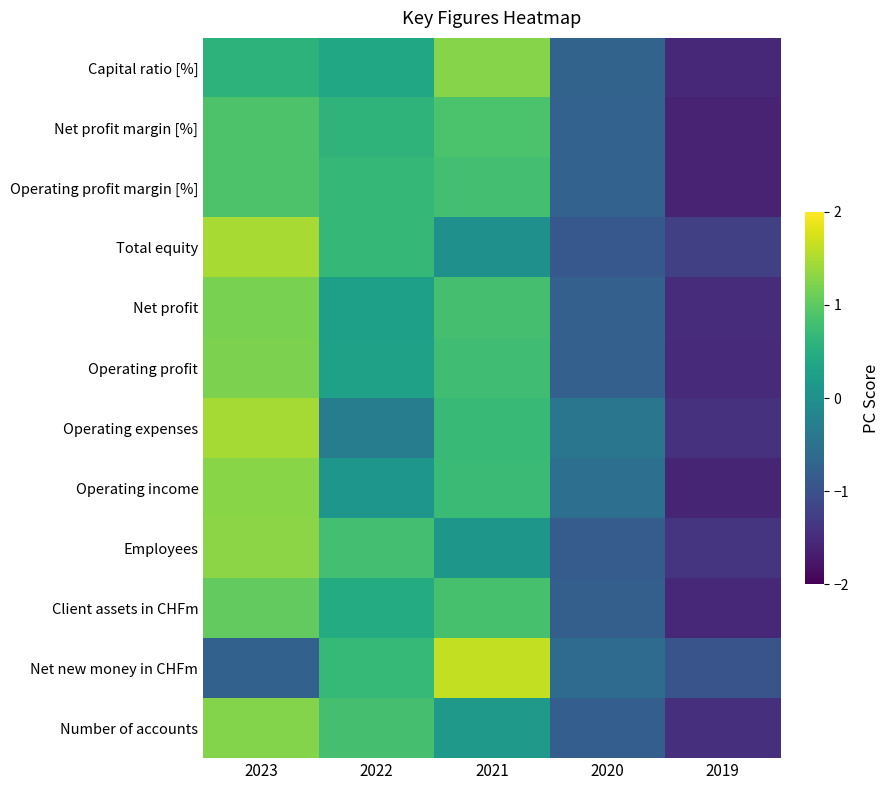

Reading right to left, transcribe all the data shown in this chart.

Number of accounts: 2019=-1.4	2020=-0.8	2021=0.2	2022=0.8	2023=1.3
Net new money in CHFm: 2019=-1.0	2020=-0.6	2021=1.6	2022=0.7	2023=-0.8
Client assets in CHFm: 2019=-1.5	2020=-0.8	2021=0.8	2022=0.5	2023=1.0
Employees: 2019=-1.4	2020=-0.8	2021=0.1	2022=0.8	2023=1.3
Operating income: 2019=-1.6	2020=-0.5	2021=0.7	2022=0.1	2023=1.3
Operating expenses: 2019=-1.4	2020=-0.4	2021=0.7	2022=-0.3	2023=1.5
Operating profit: 2019=-1.5	2020=-0.8	2021=0.8	2022=0.3	2023=1.2
Net profit: 2019=-1.5	2020=-0.8	2021=0.8	2022=0.3	2023=1.2
Total equity: 2019=-1.2	2020=-0.9	2021=0.0	2022=0.7	2023=1.5
Operating profit margin [%]: 2019=-1.6	2020=-0.7	2021=0.8	2022=0.7	2023=0.9
Net profit margin [%]: 2019=-1.6	2020=-0.7	2021=0.9	2022=0.6	2023=0.9
Capital ratio [%]: 2019=-1.5	2020=-0.7	2021=1.3	2022=0.4	2023=0.6